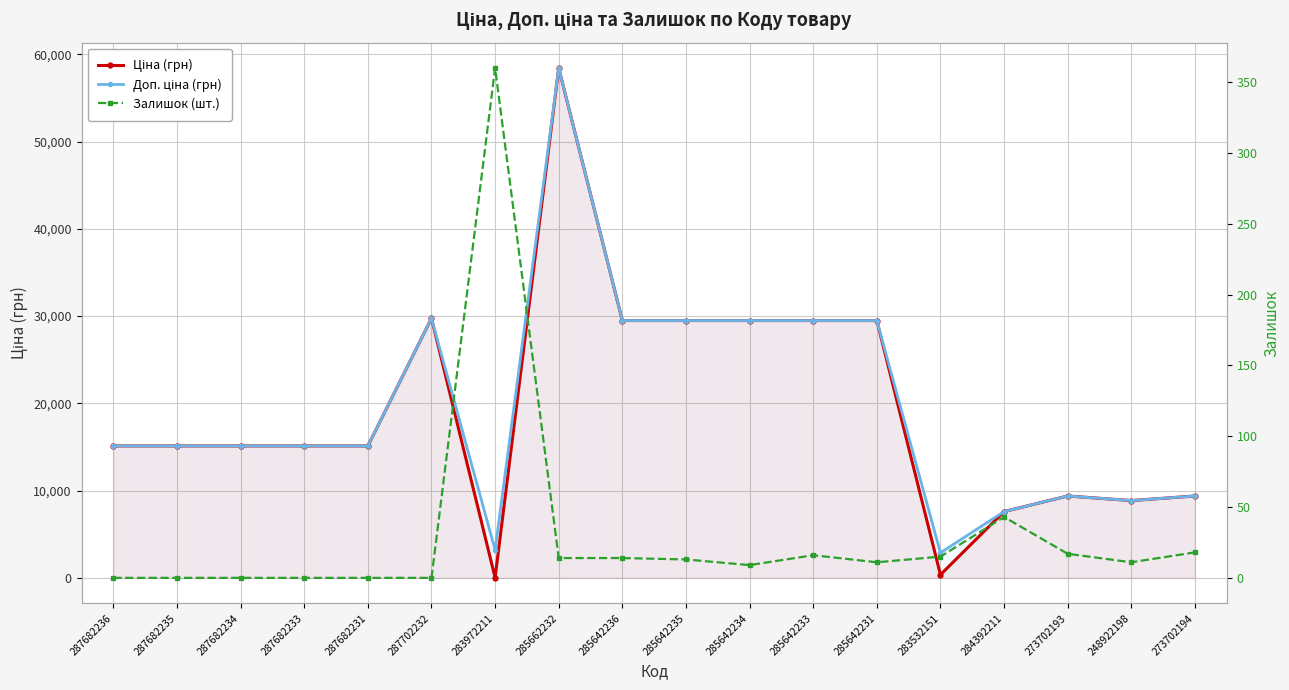

How many lines are shown in the chart?

3